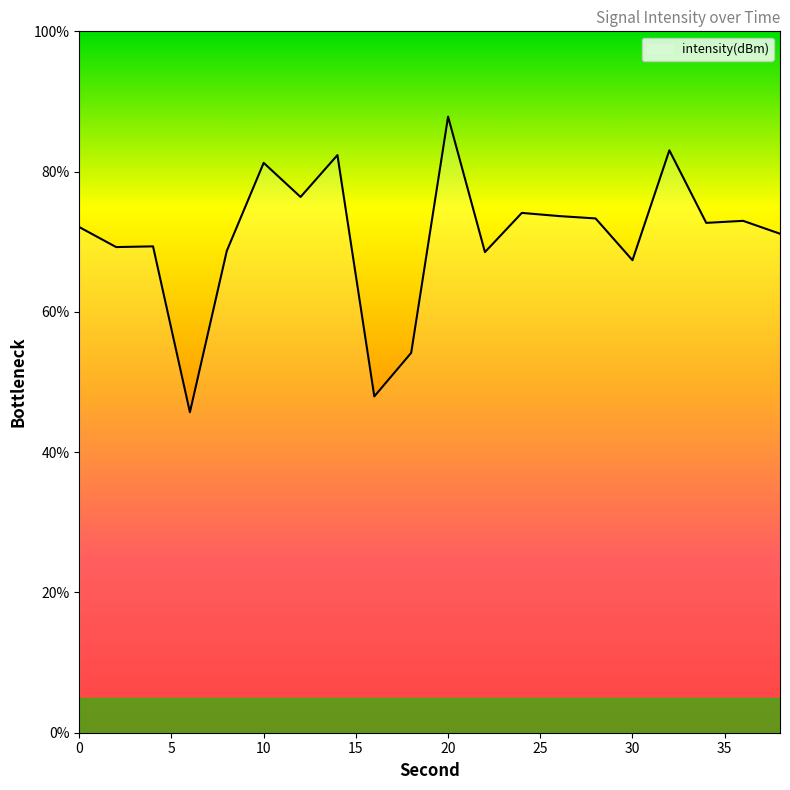

What is the minimum value shown in the chart?

45.7